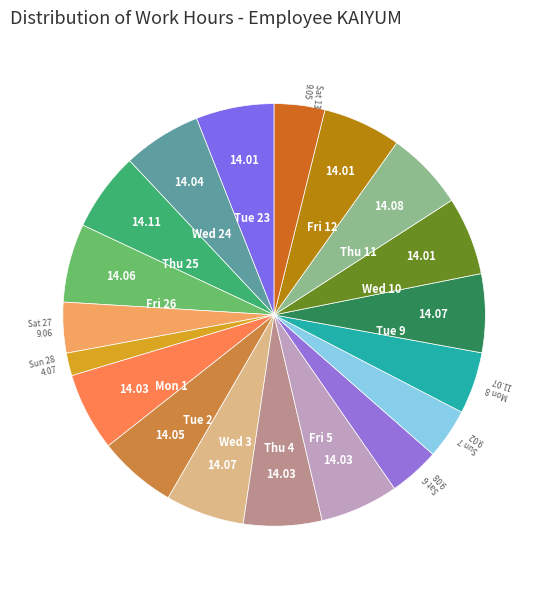

Is there a majority slice in this chart?

No